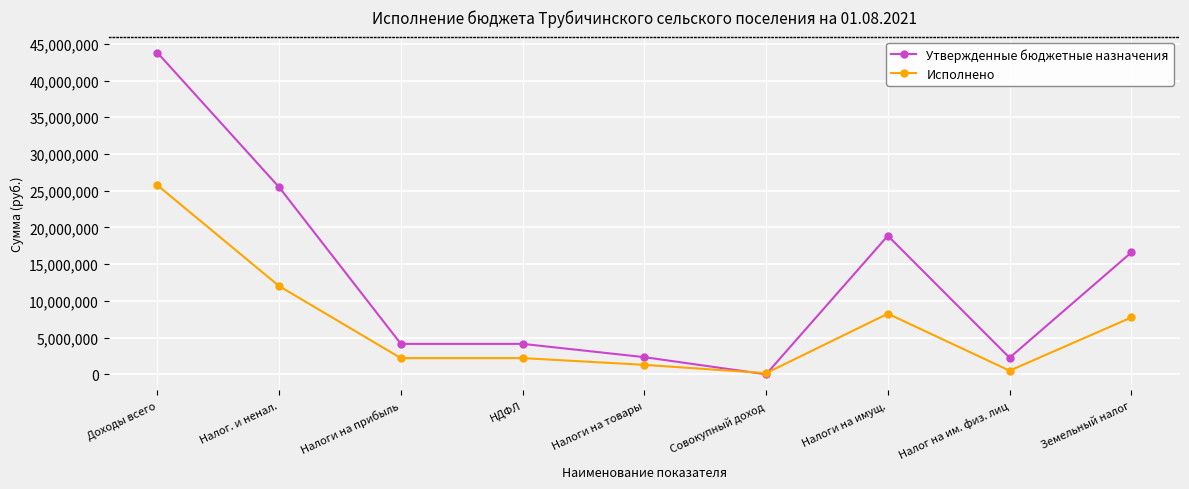

What is the minimum value shown in the chart?

23000.0